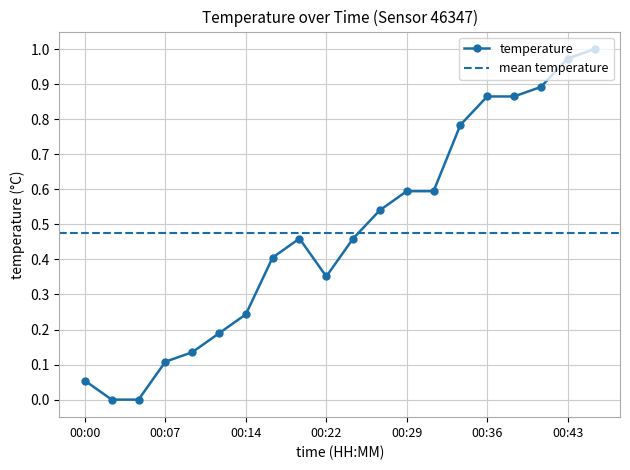

What is the difference between the values at 00:43 and 00:26?

0.4